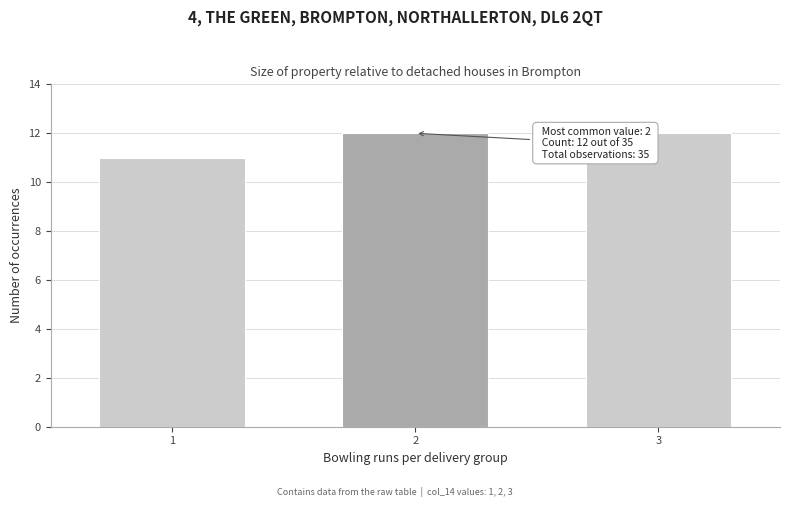

Reading left to right, what are all the values shown in this chart?

1=11	2=12	3=12